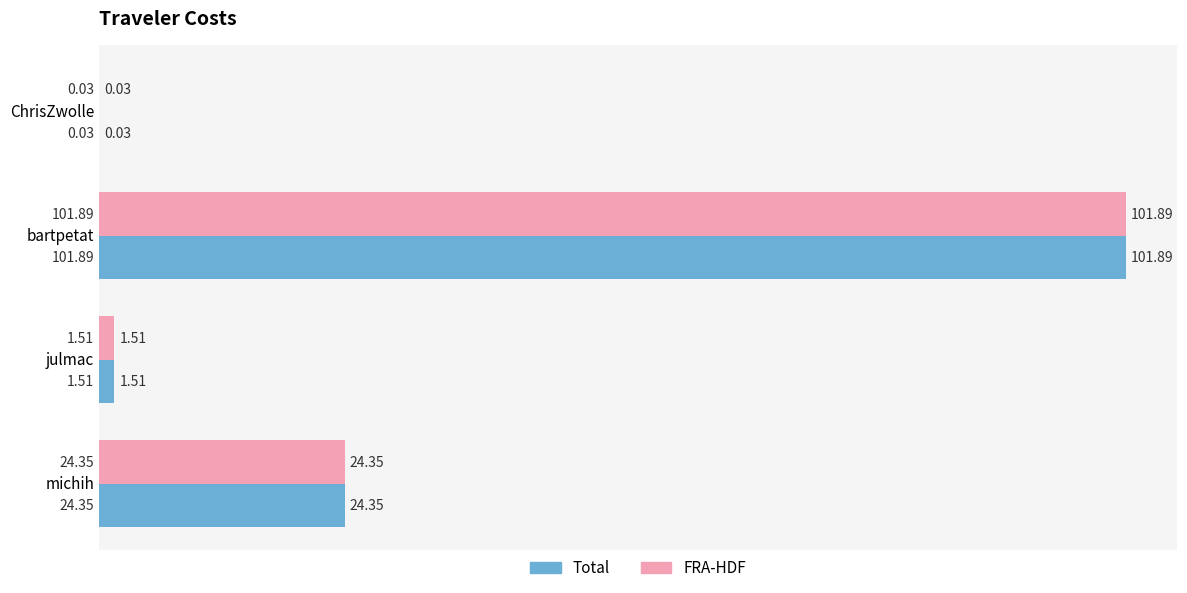

At which label is Total closest to 50?

michih